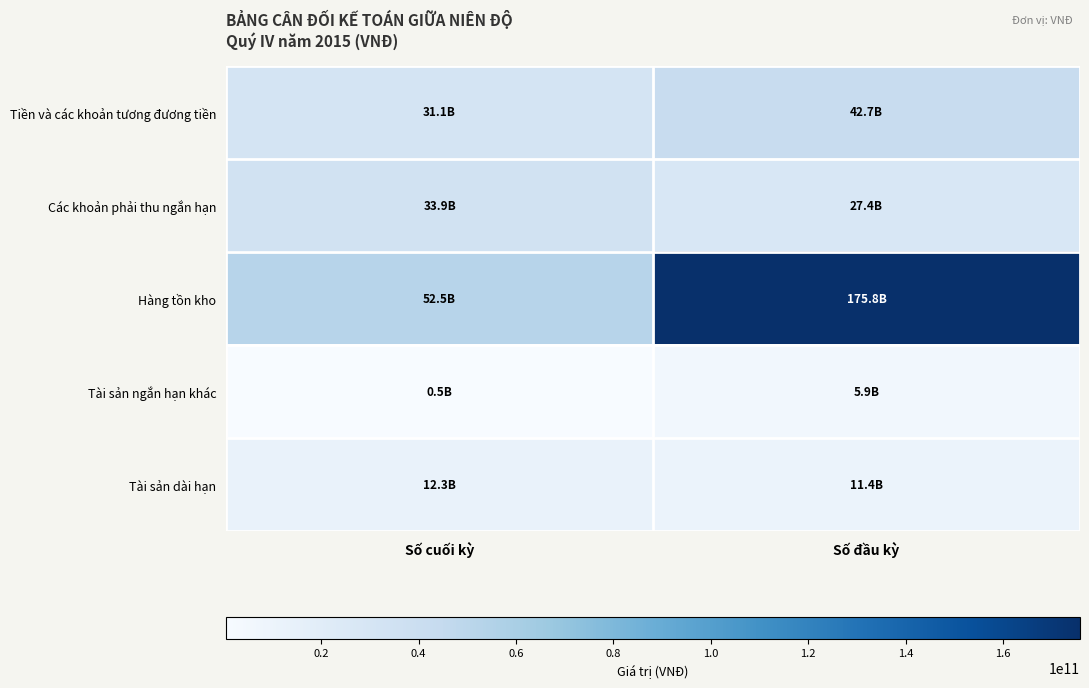

Which label corresponds to the largest value in the chart?

Số đầu kỳ